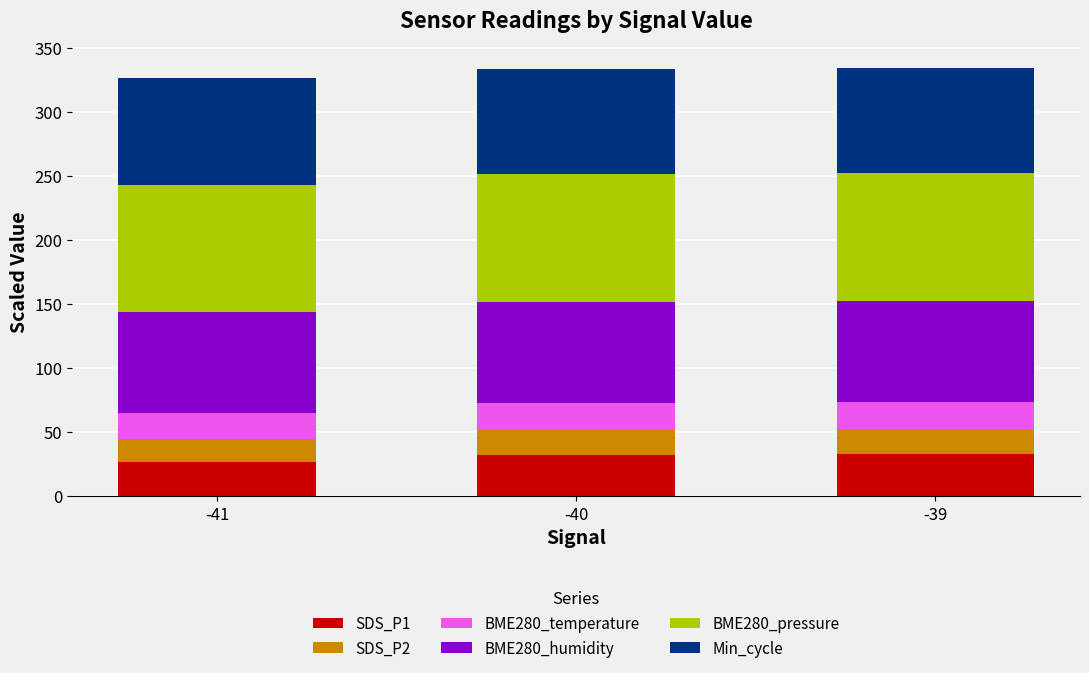

How many series are shown in this chart?

6